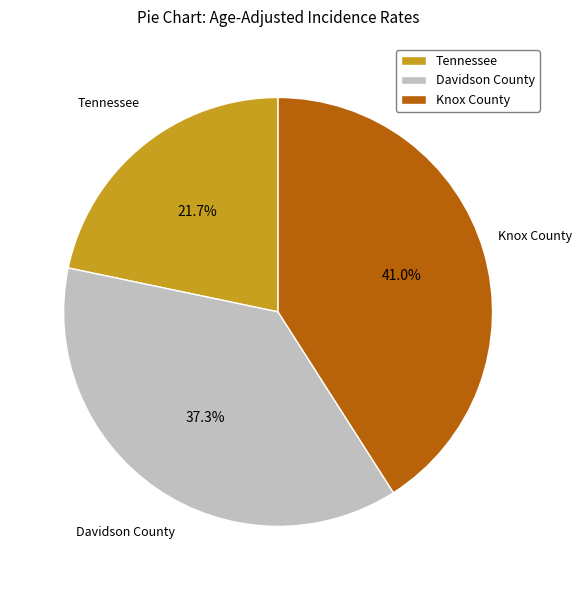

Which has a higher value, Knox County or Tennessee?

Knox County